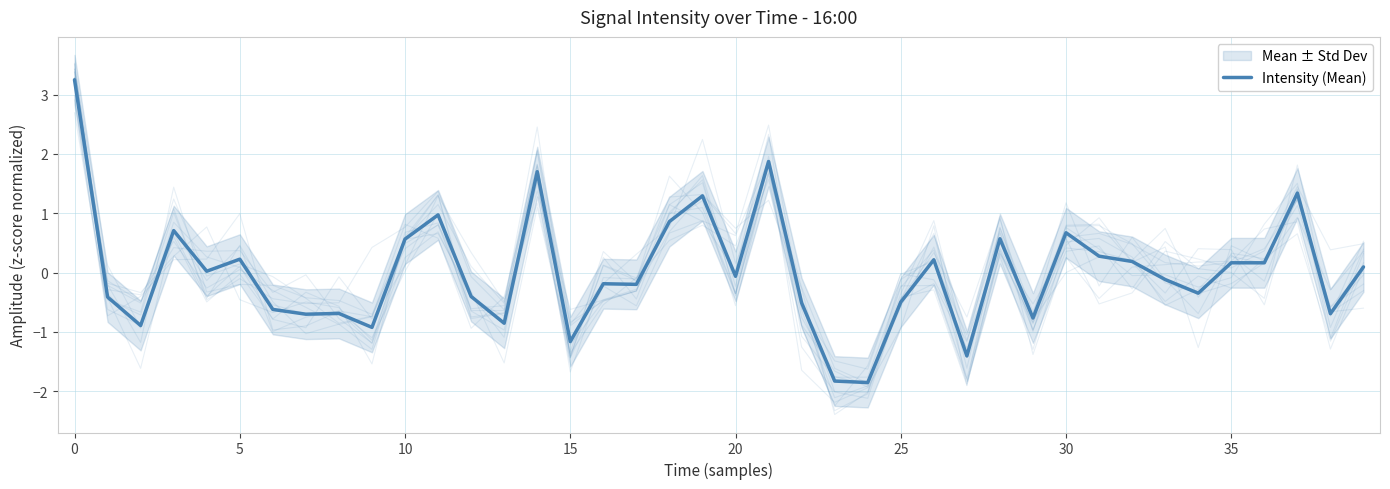

Reading left to right, transcribe all the data shown in this chart.

3.3	-0.4	-0.9	0.7	0.0	0.2	-0.6	-0.7	-0.7	-0.9	0.6	1.0	-0.4	-0.9	1.7	-1.2	-0.2	-0.2	0.9	1.3	-0.1	1.9	-0.5	-1.8	-1.9	-0.5	0.2	-1.4	0.6	-0.8	0.7	0.3	0.2	-0.1	-0.3	0.2	0.2	1.3	-0.7	0.1